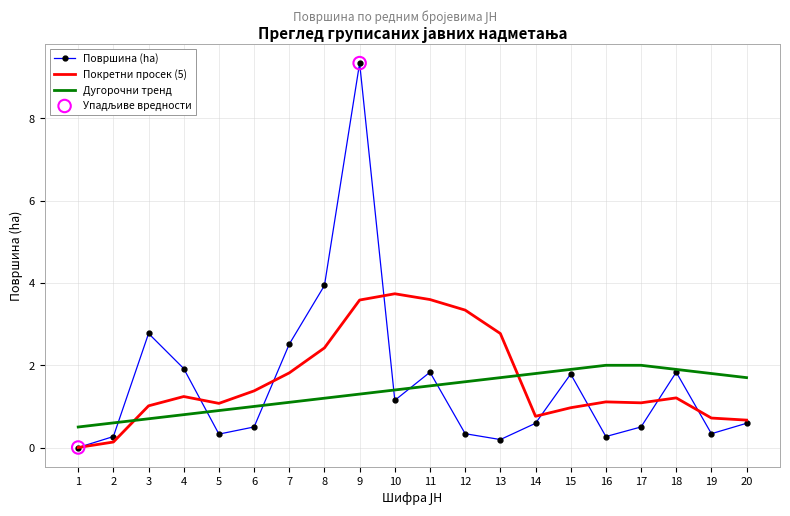

At which category is the sum across all series the highest?

9